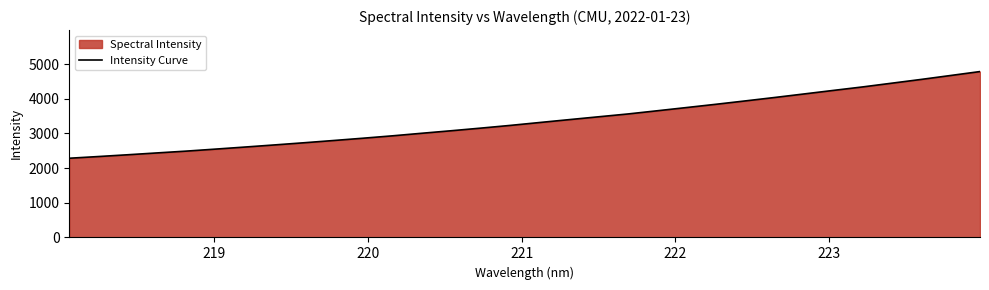

What is the difference between the maximum and minimum values?

2500.8